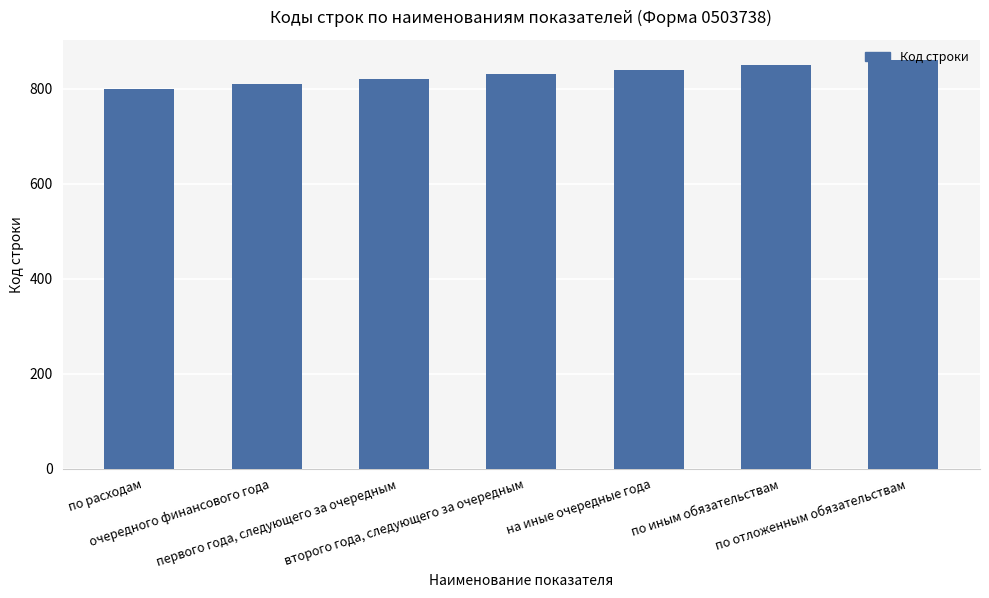

Count the number of data series in this chart.

1